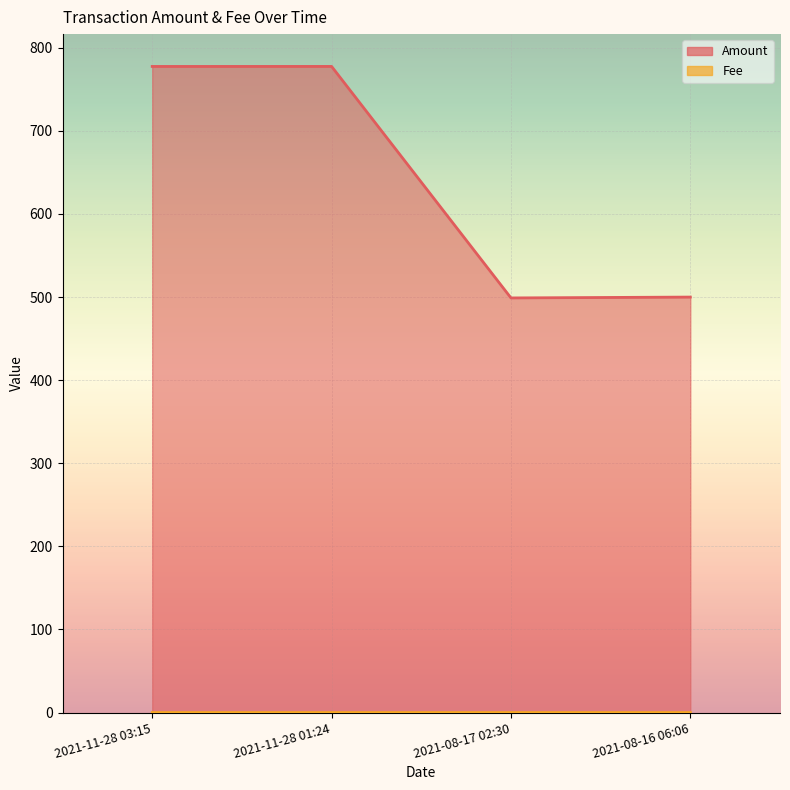

What is the greatest value displayed?

777.6